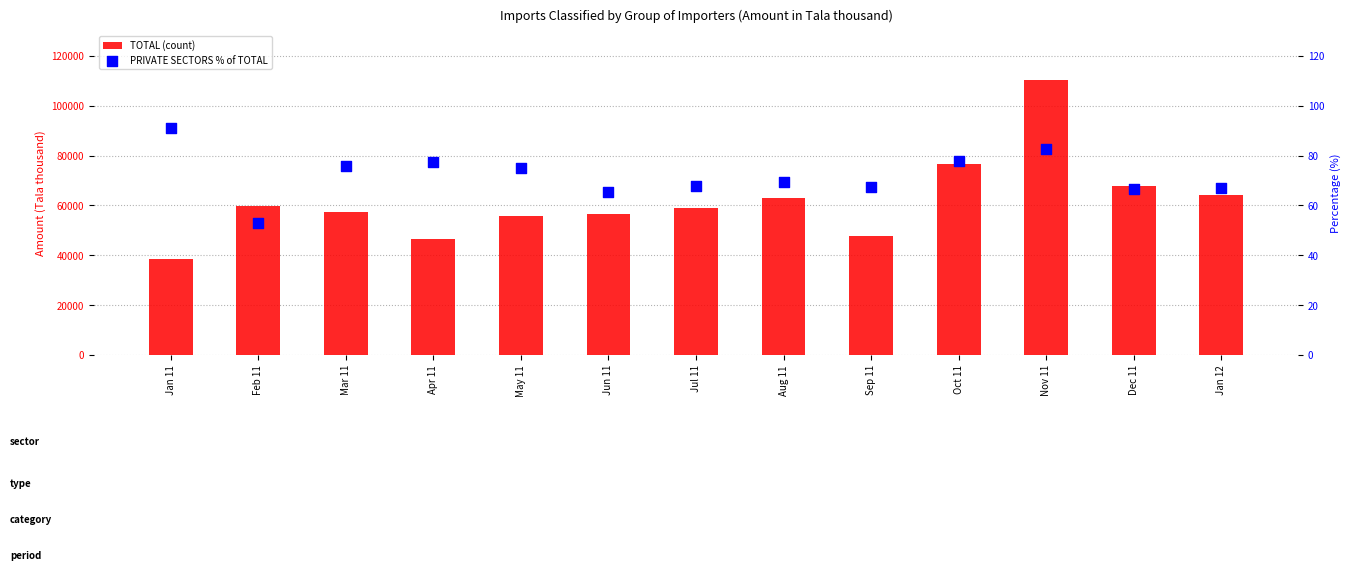

What is the total value across all series at Oct 11?

76724.8